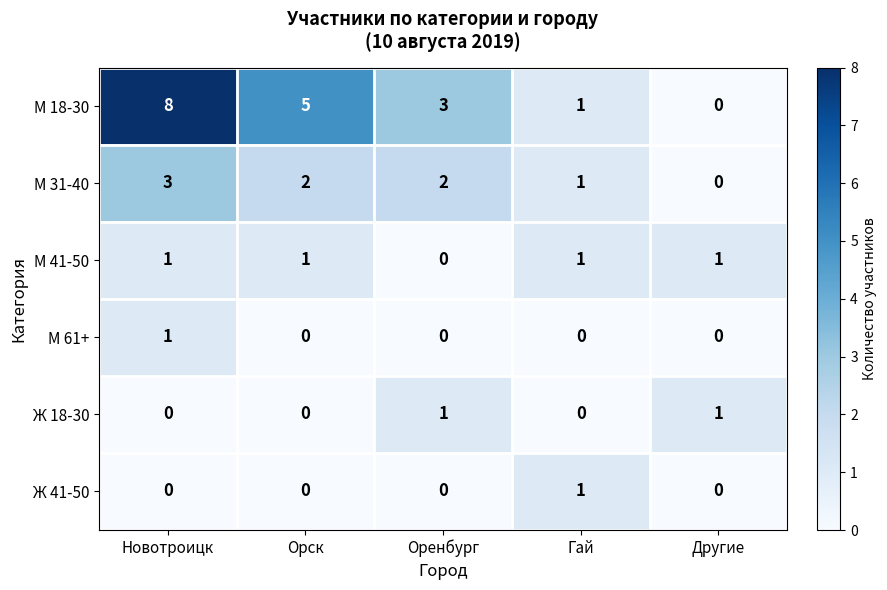

What is the sum of all М 18-30 values?

17